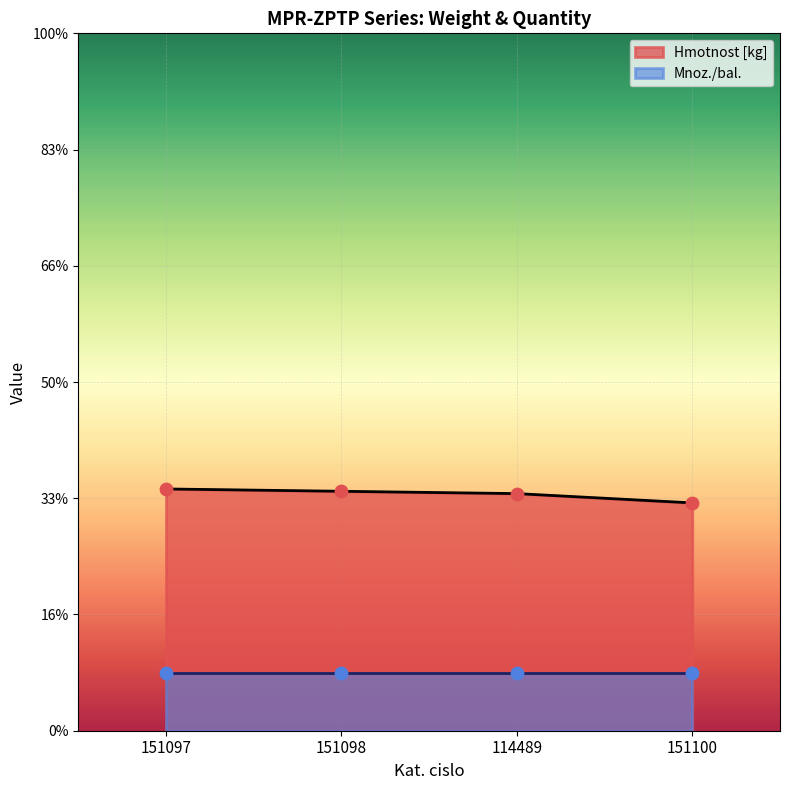

Between 151097 and 151100, which is larger?

151097